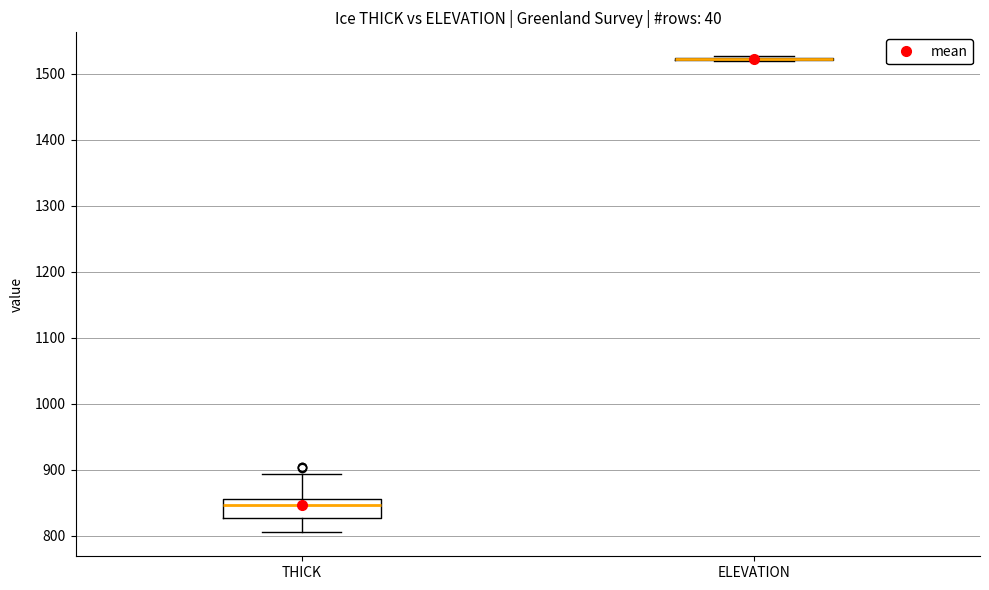

Reading left to right, transcribe this box plot: for each box, give where its median line is, the range the box spans, and where its two whiskers end, as read against the y-axis. The values are not printed on the chart, so give them approximately, as read against the axis.

THICK: median 850, box 830 to 860, whiskers 810 to 890
ELEVATION: box collapsed to a line at 1520, whiskers 1520 to 1530